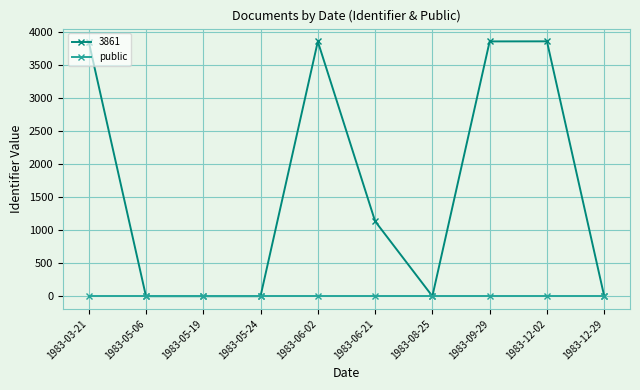

What is the greatest value displayed?

3864